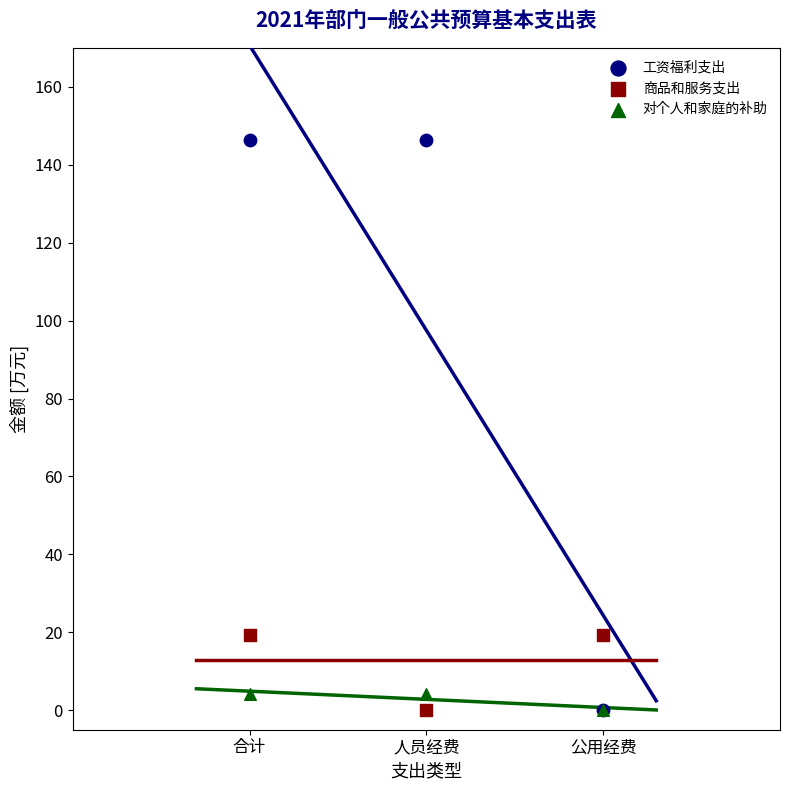

What are all the series names shown in the legend?

工资福利支出, 商品和服务支出, 对个人和家庭的补助